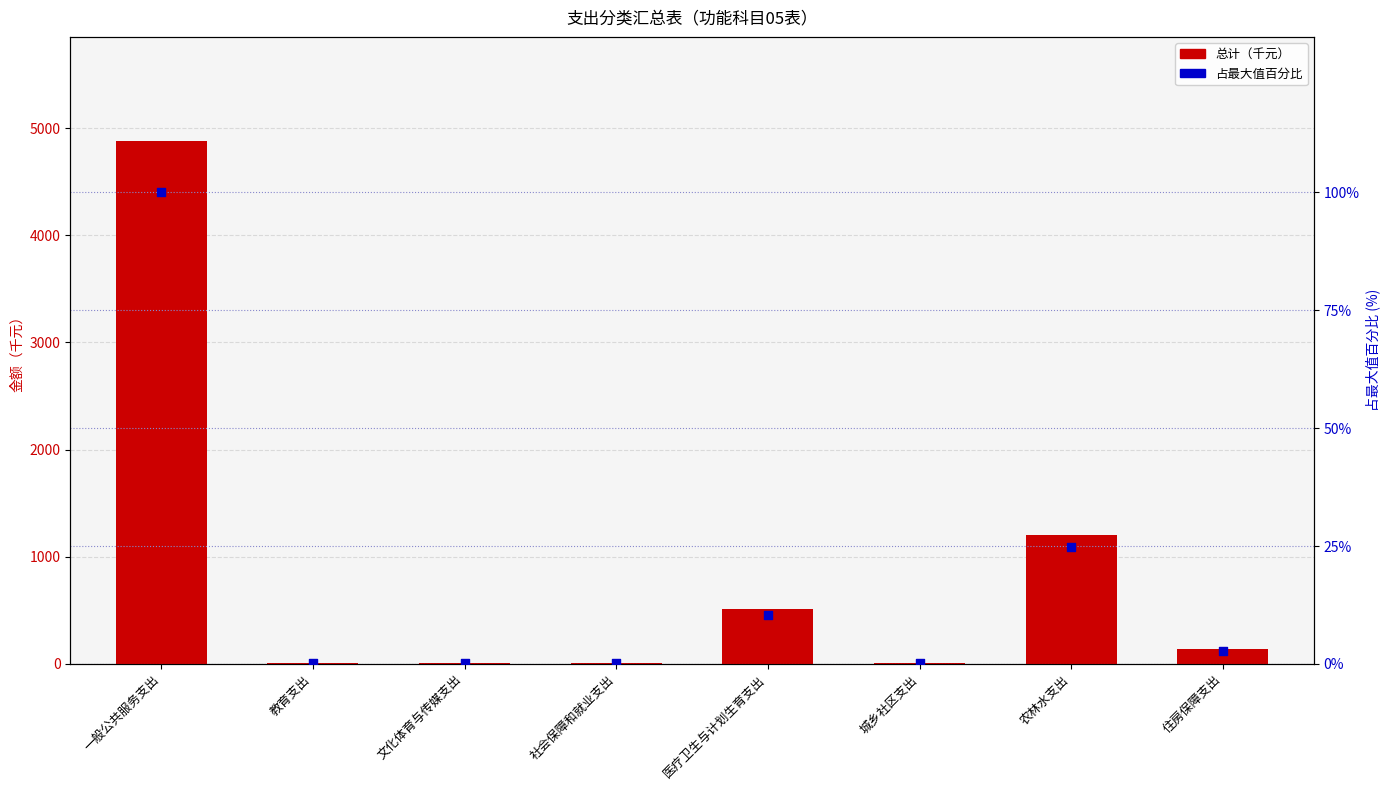

Which series has the largest total across all categories?

总计（千元）